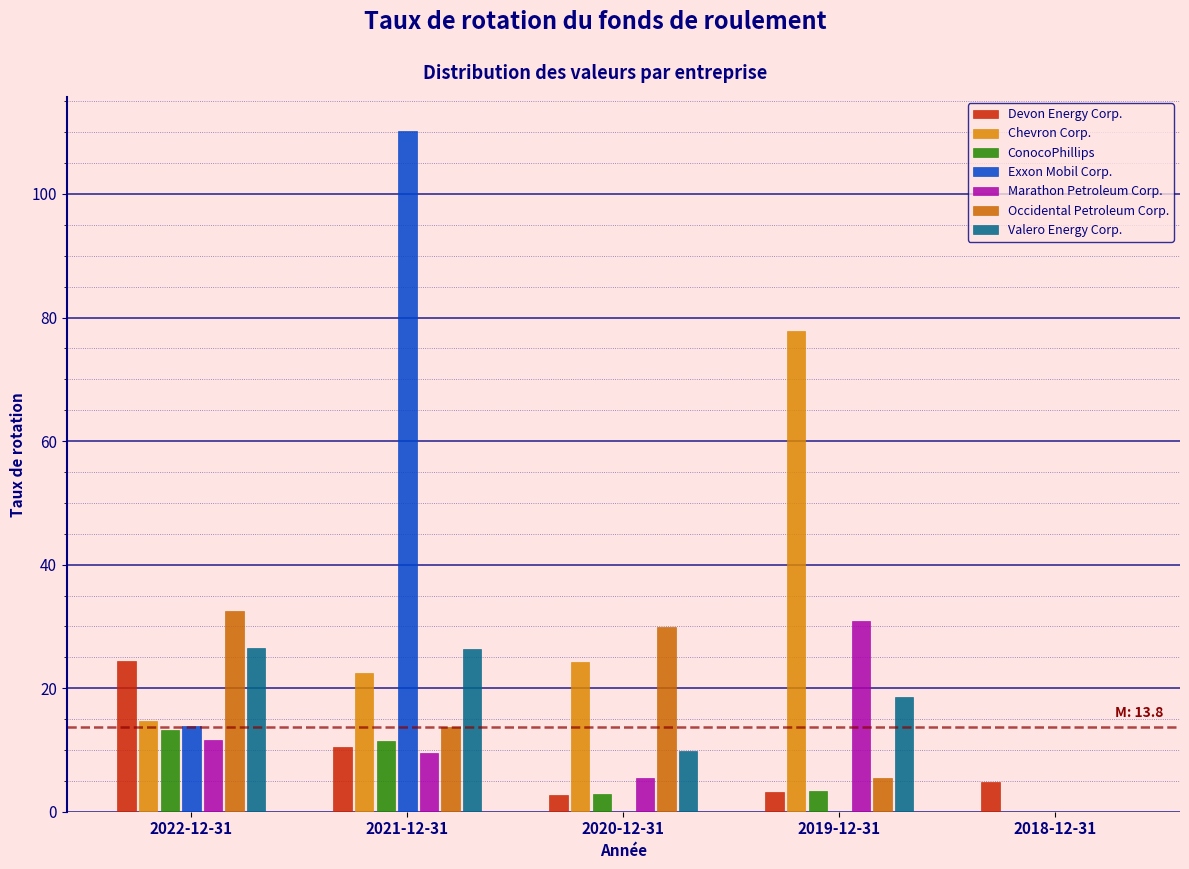

How many series are shown in this chart?

7